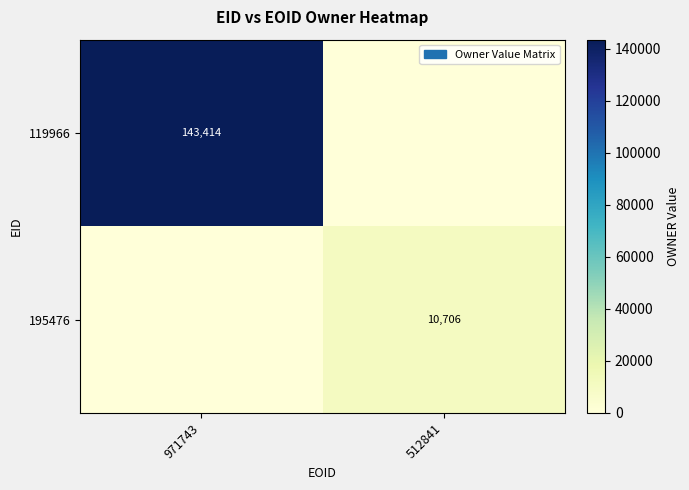

What is the difference between the highest and lowest values at 512841?

10706